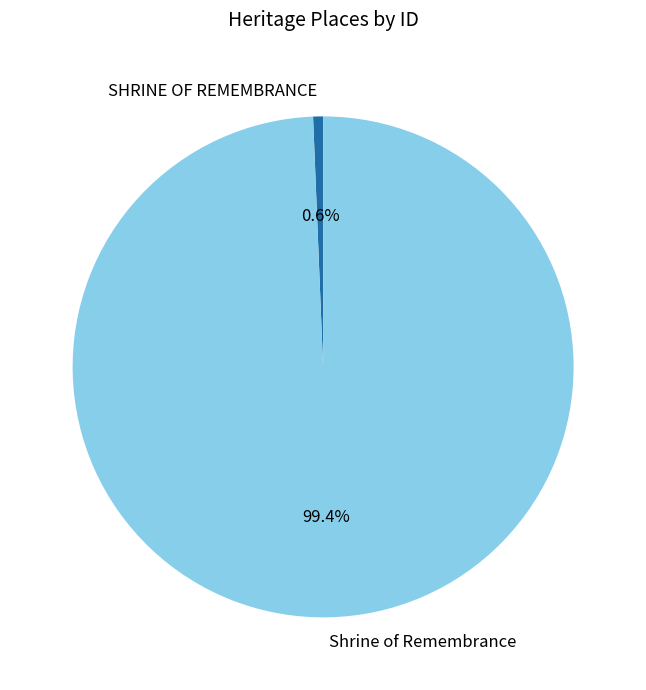

Count the number of slices in the pie.

2